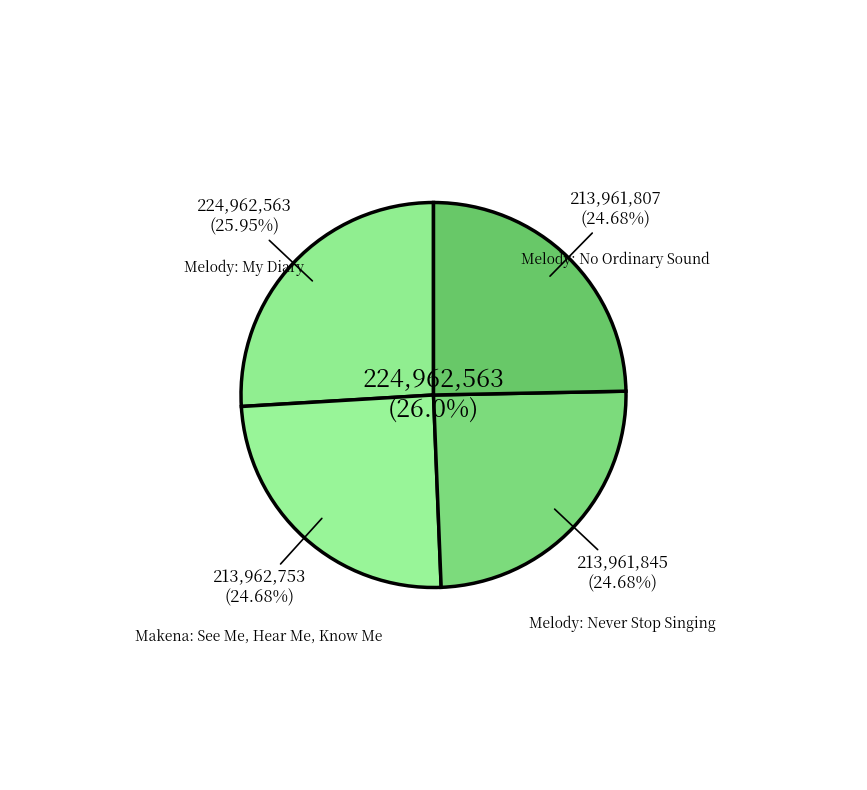

Does any single category account for the majority?

No